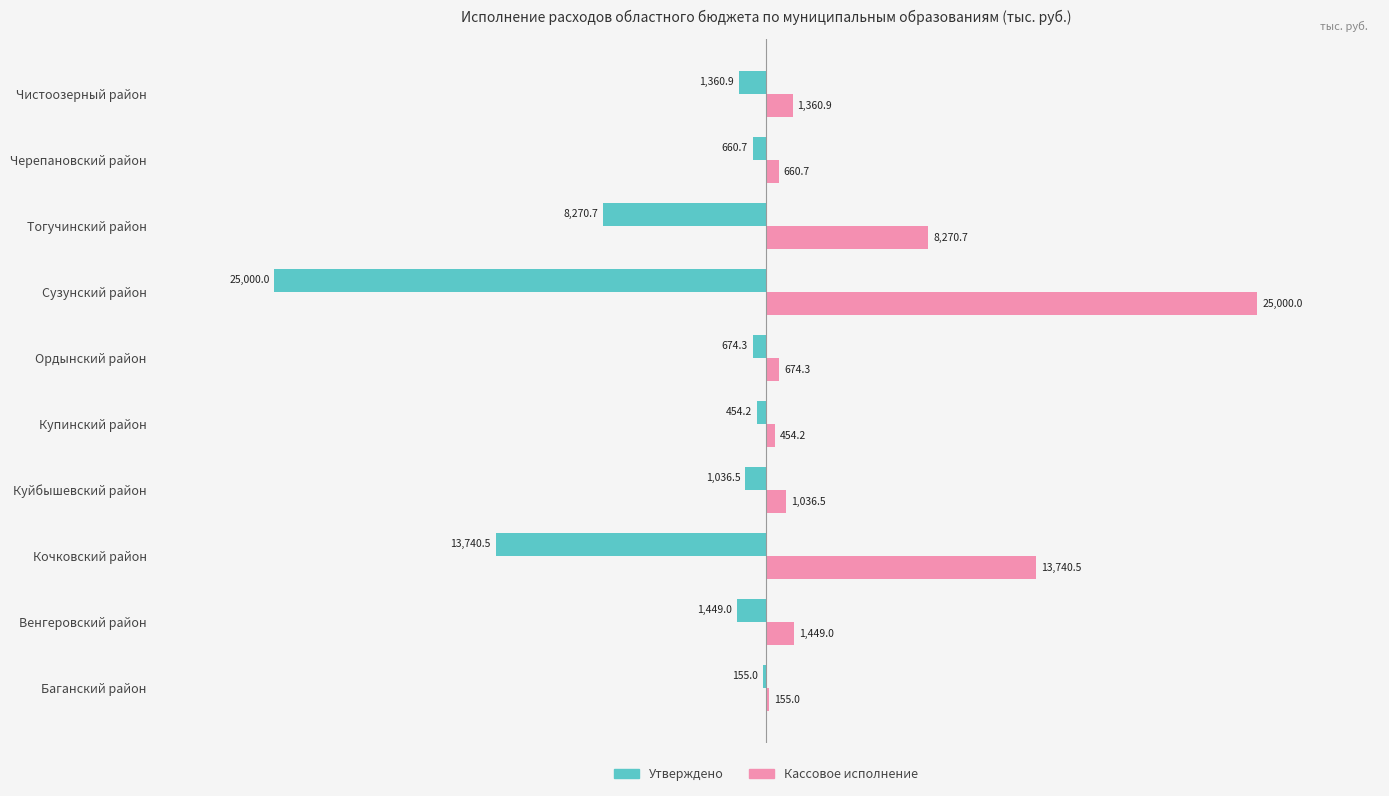

Which category has the highest value across all series?

Сузунский район